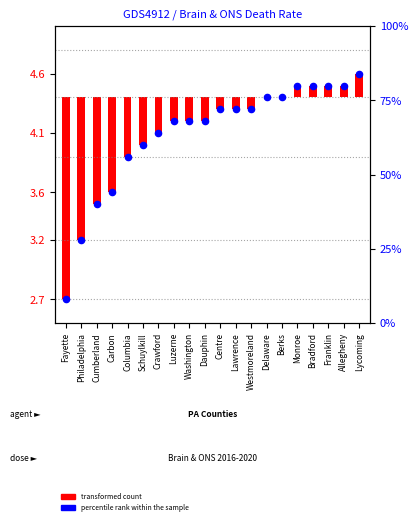

Which series has the largest total across all categories?

percentile rank within the sample